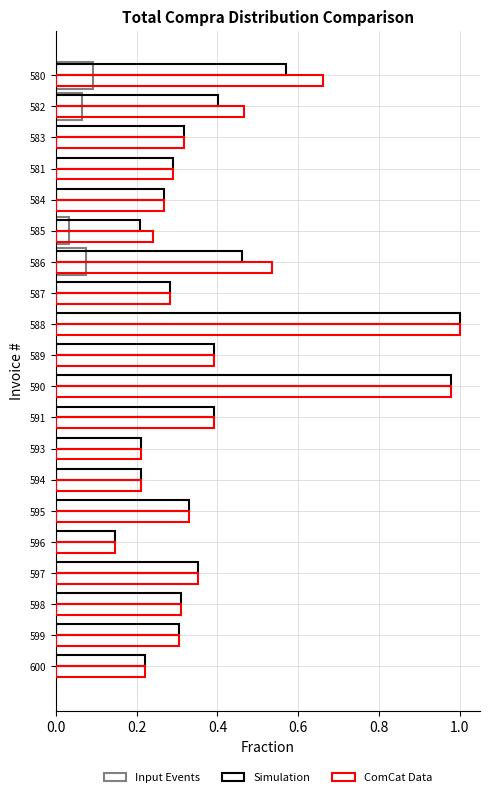

Count the number of data series in this chart.

3